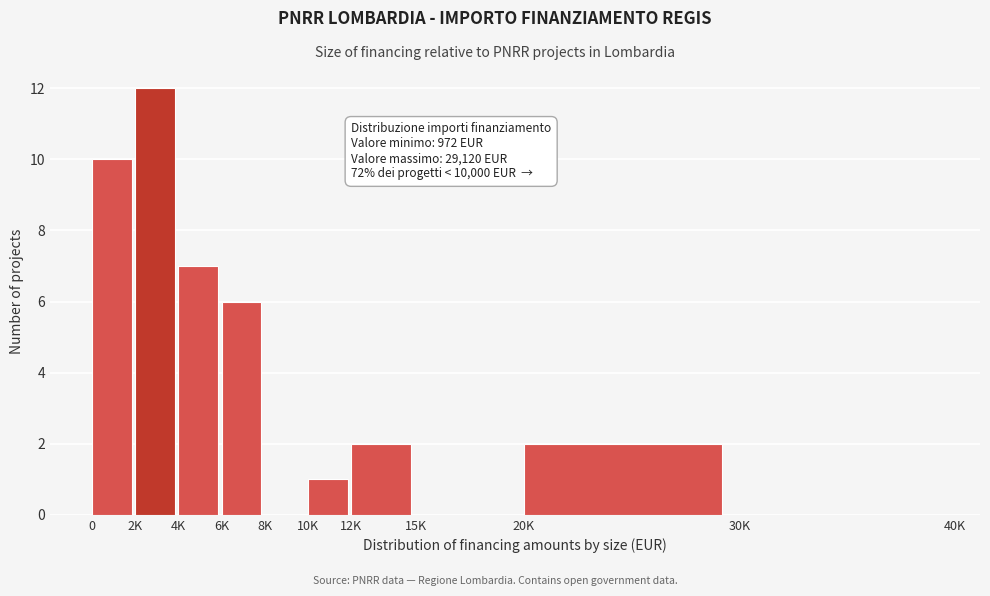

Reading left to right, list all the values displayed in this chart.

0=10	2K=12	4K=7	6K=6	8K=0	10K=1	12K=2	15K=0	20K=2	30K=0